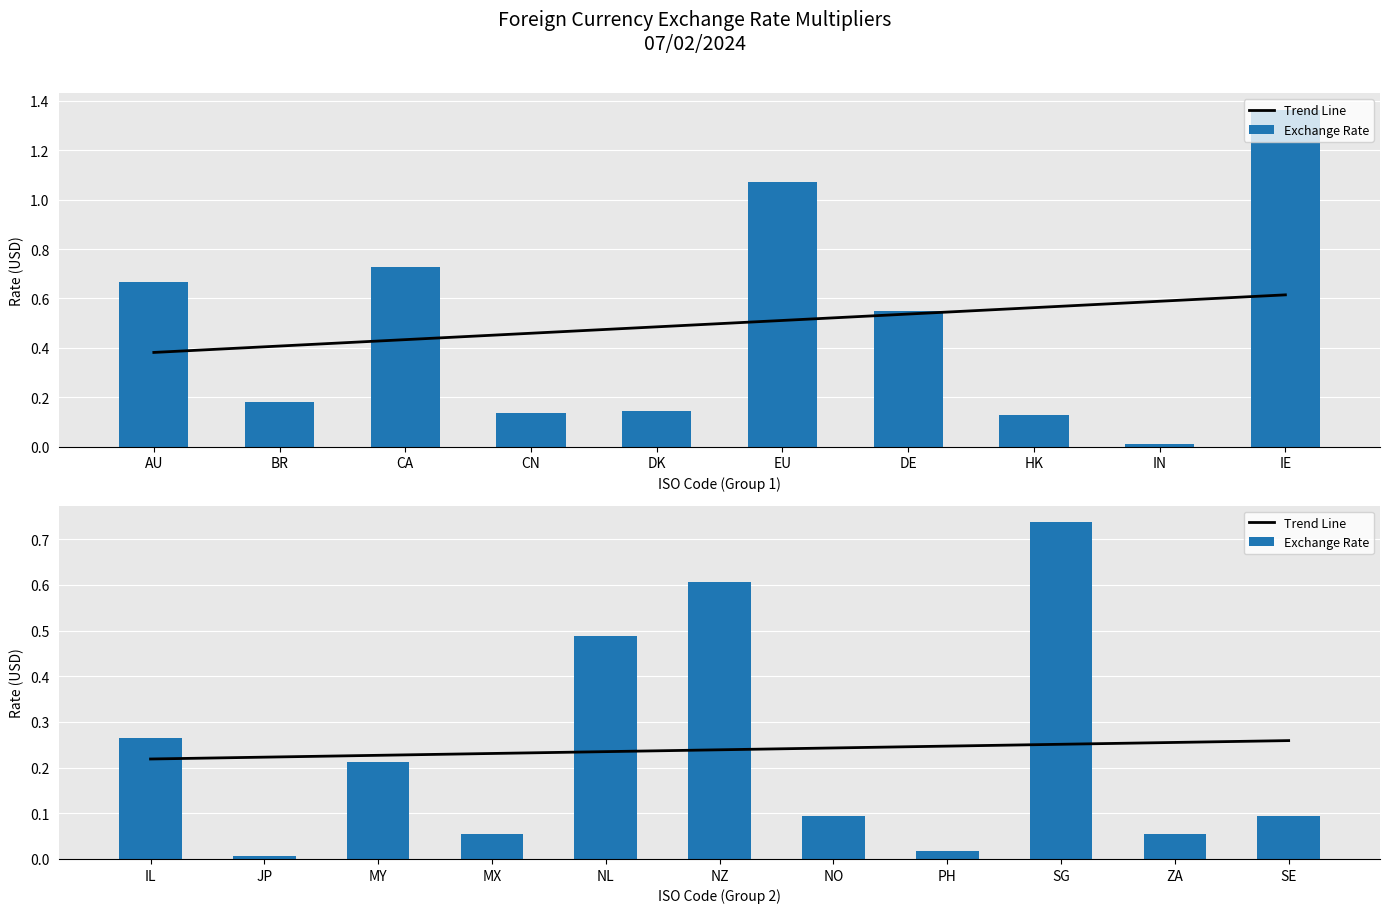

Between PH and ZA, which series saw the biggest shift?

Exchange Rate